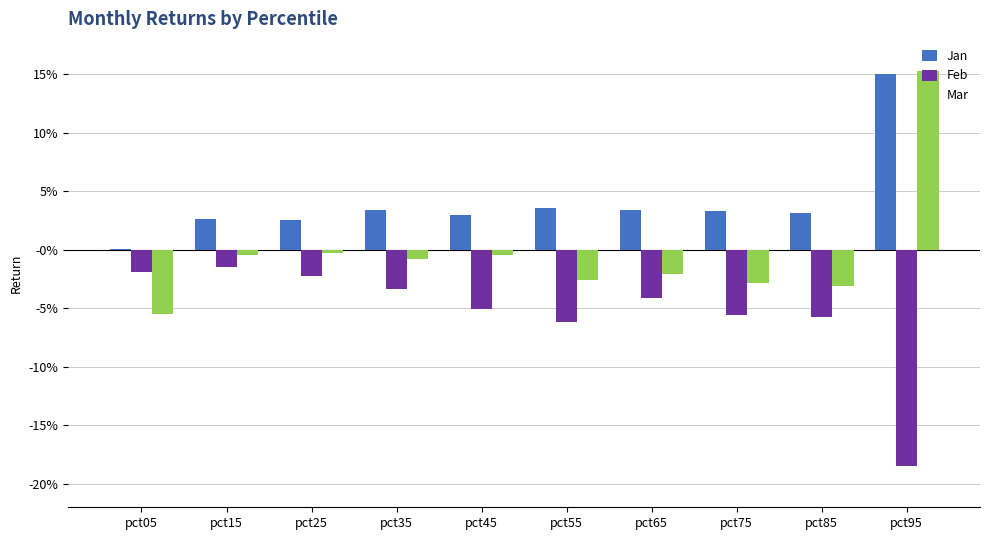

What is the spread (max minus min) of values at pct35?

0.1